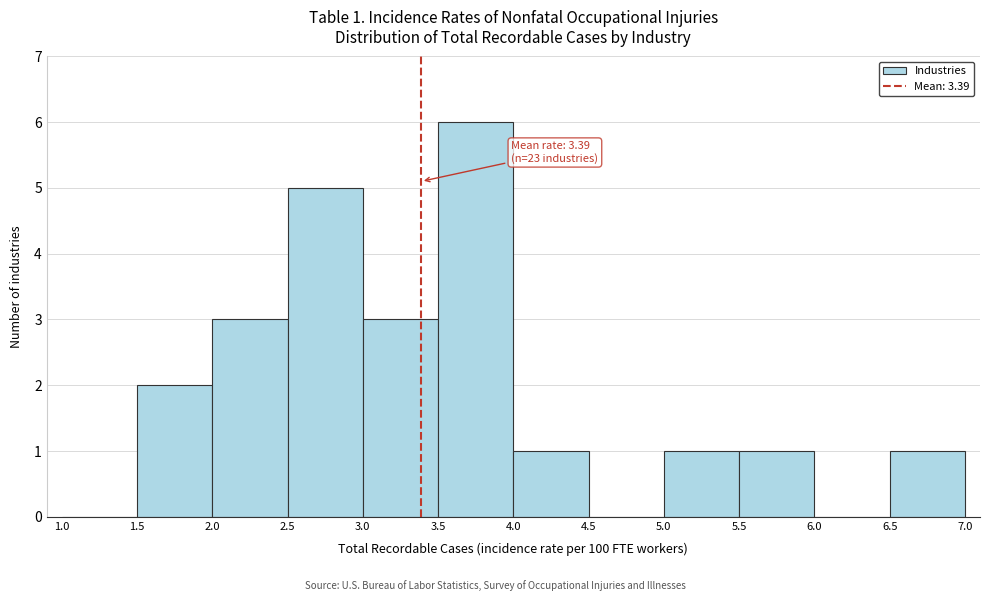

Which range on the x-axis has the tallest bar?

3.5 to 4.0